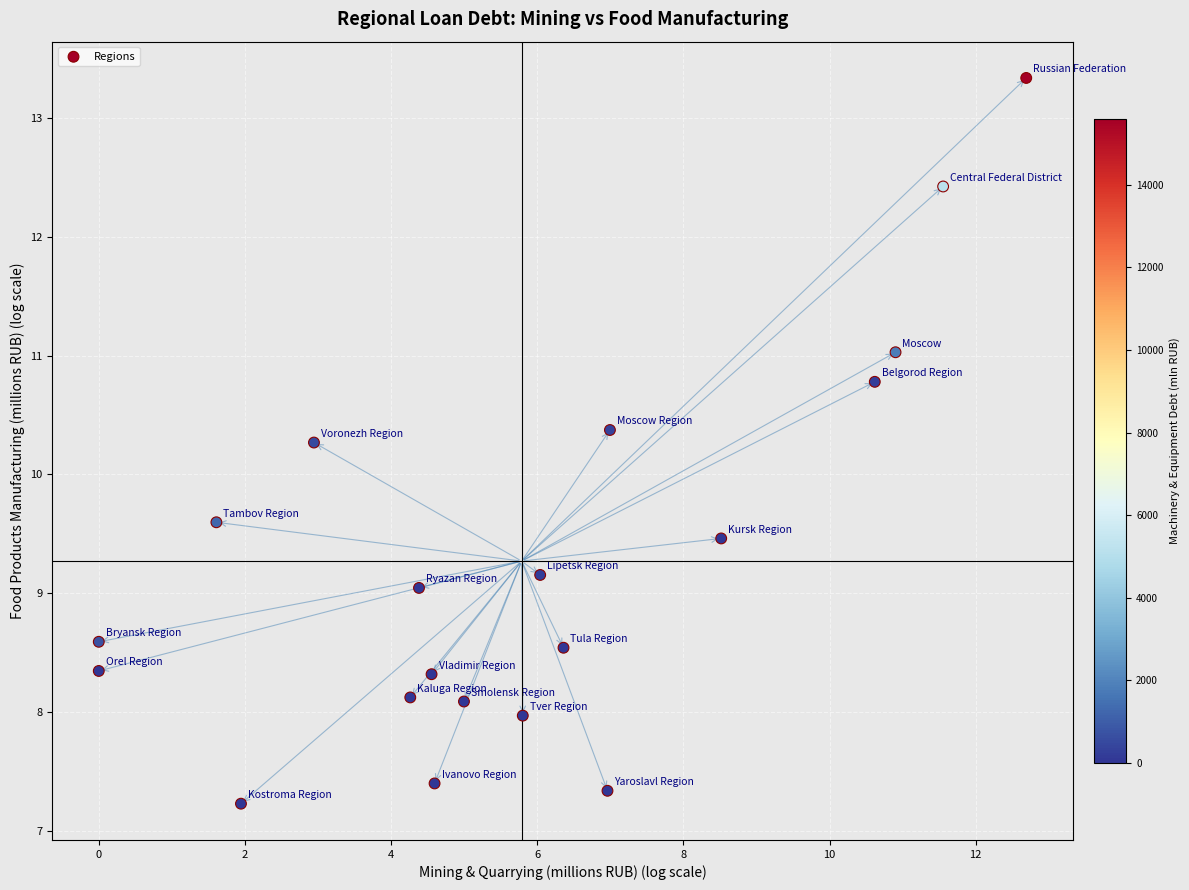

What Y value in the scatter plot is closest to 10?

10.3